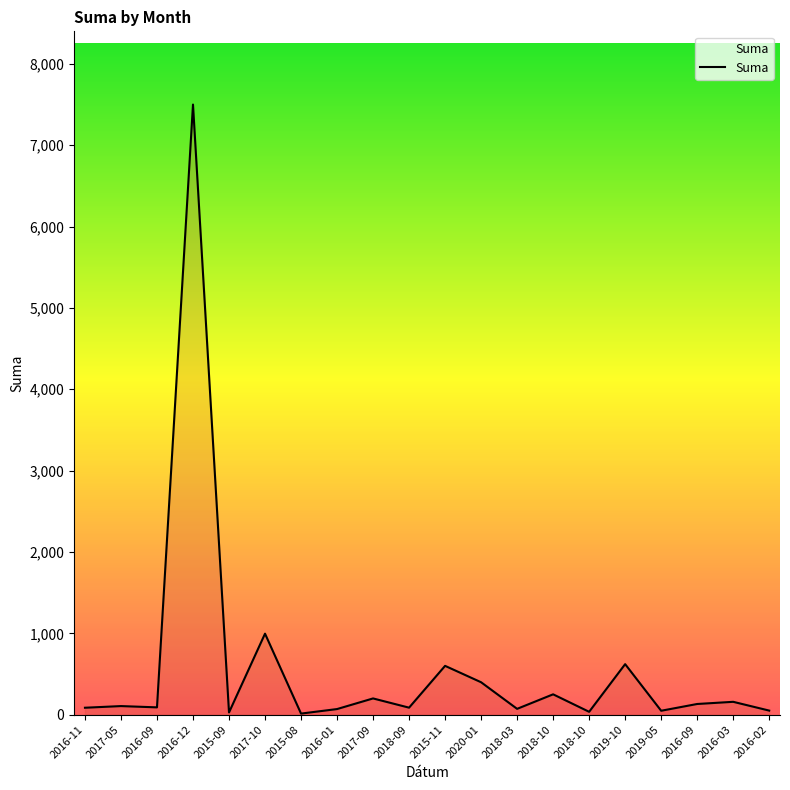

Reading left to right, transcribe all the data shown in this chart.

2016-11=85.1	2017-05=105.4	2016-09=89.7	2016-12=7500.4	2015-09=27.1	2017-10=995.7	2015-08=13.2	2016-01=68.8	2017-09=199.5	2018-09=86.1	2015-11=600.0	2020-01=398.4	2018-03=71.5	2018-10=250.0	2018-10=35.0	2019-10=621.0	2019-05=48.0	2016-09=131.2	2016-03=157.9	2016-02=50.0